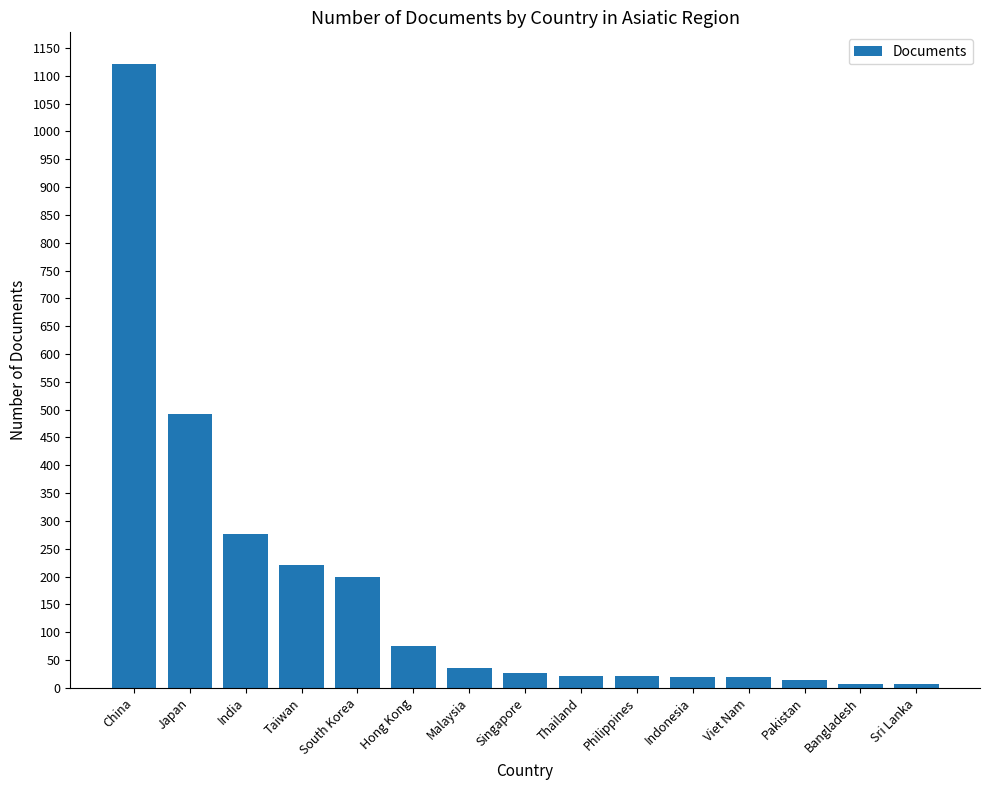

What is the difference between the maximum and minimum values?

1116